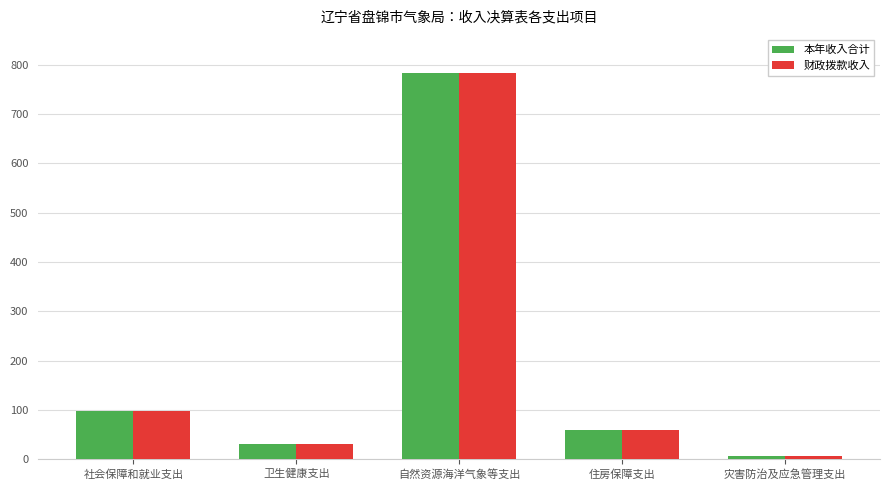

Is the value of 财政拨款收入 at 灾害防治及应急管理支出 greater than the value of 本年收入合计 at 住房保障支出?

No